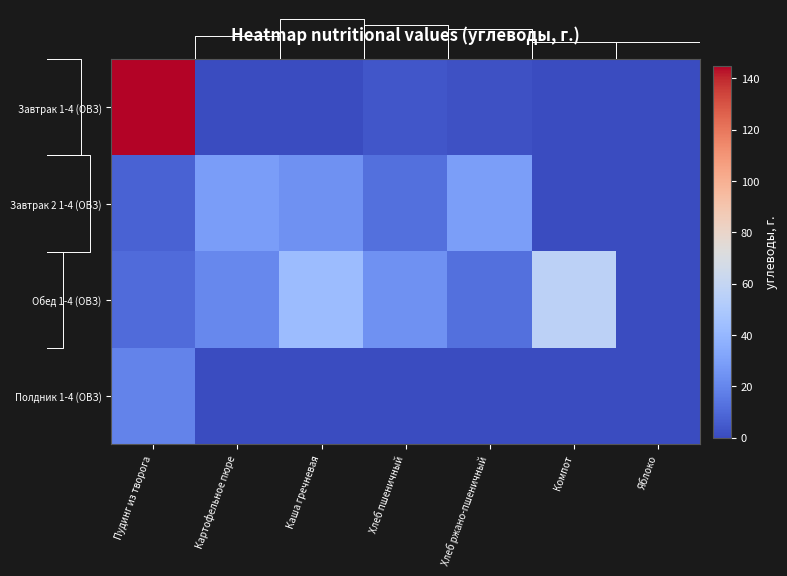

The Завтрак 2 1-4 (ОВЗ) series shows 7.4 at Пудинг из творога. True or false?

True